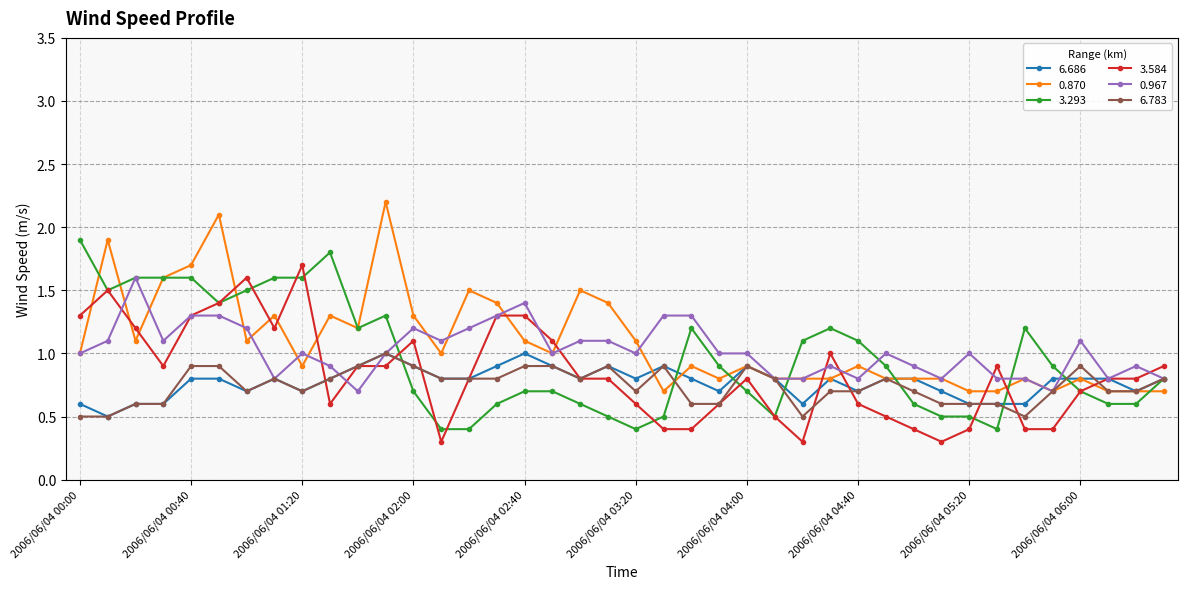

How many categories are shown in the chart?

40